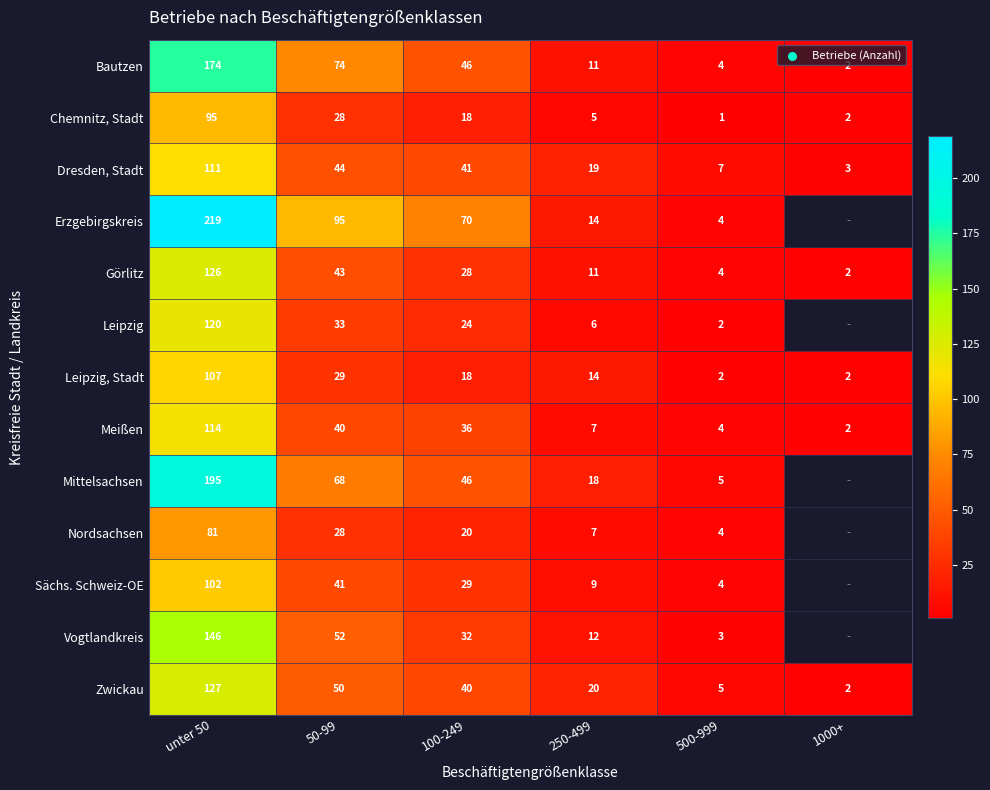

The value of Bautzen at 250-499 is 15.0. True or false?

False